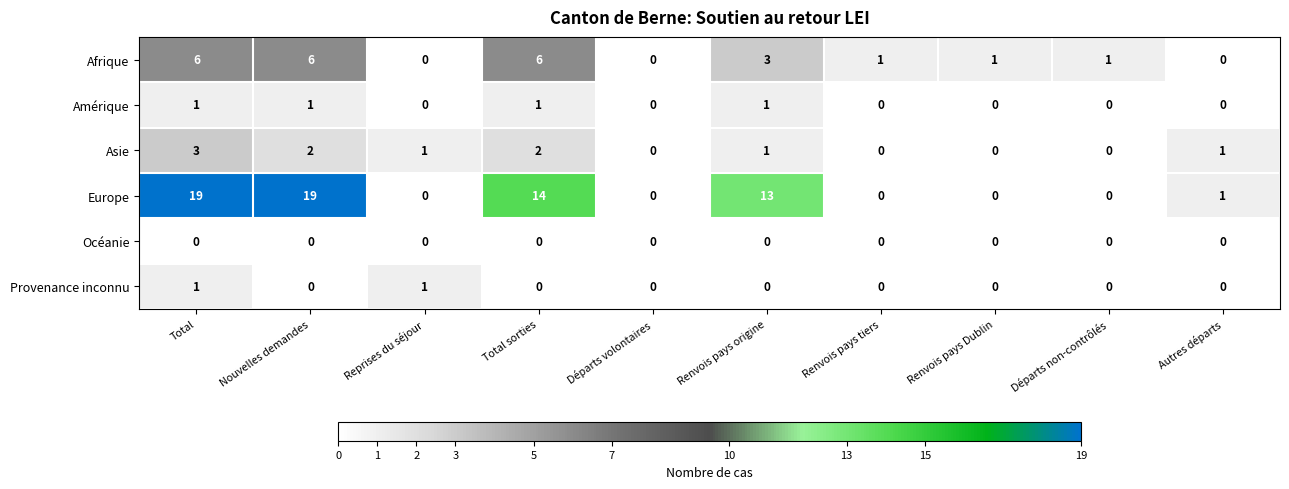

Which series has the largest total across all categories?

Europe